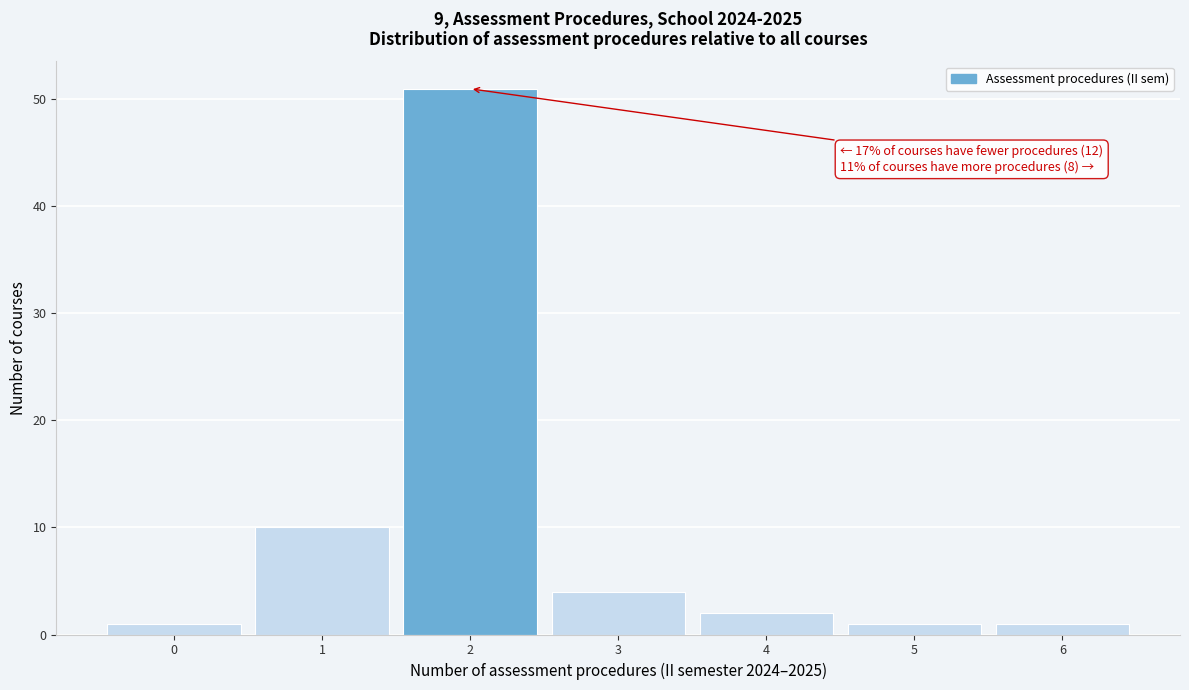

Which range on the x-axis has the tallest bar?

1.5 to 2.5